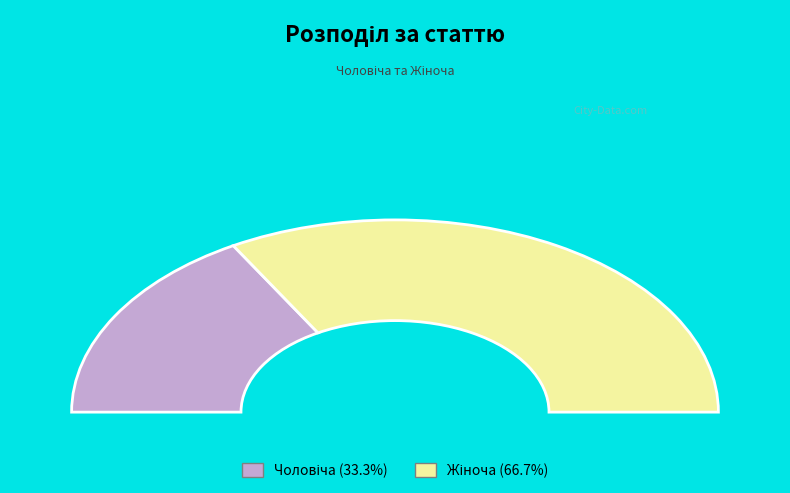

Which category has the biggest portion of the pie?

Жіноча